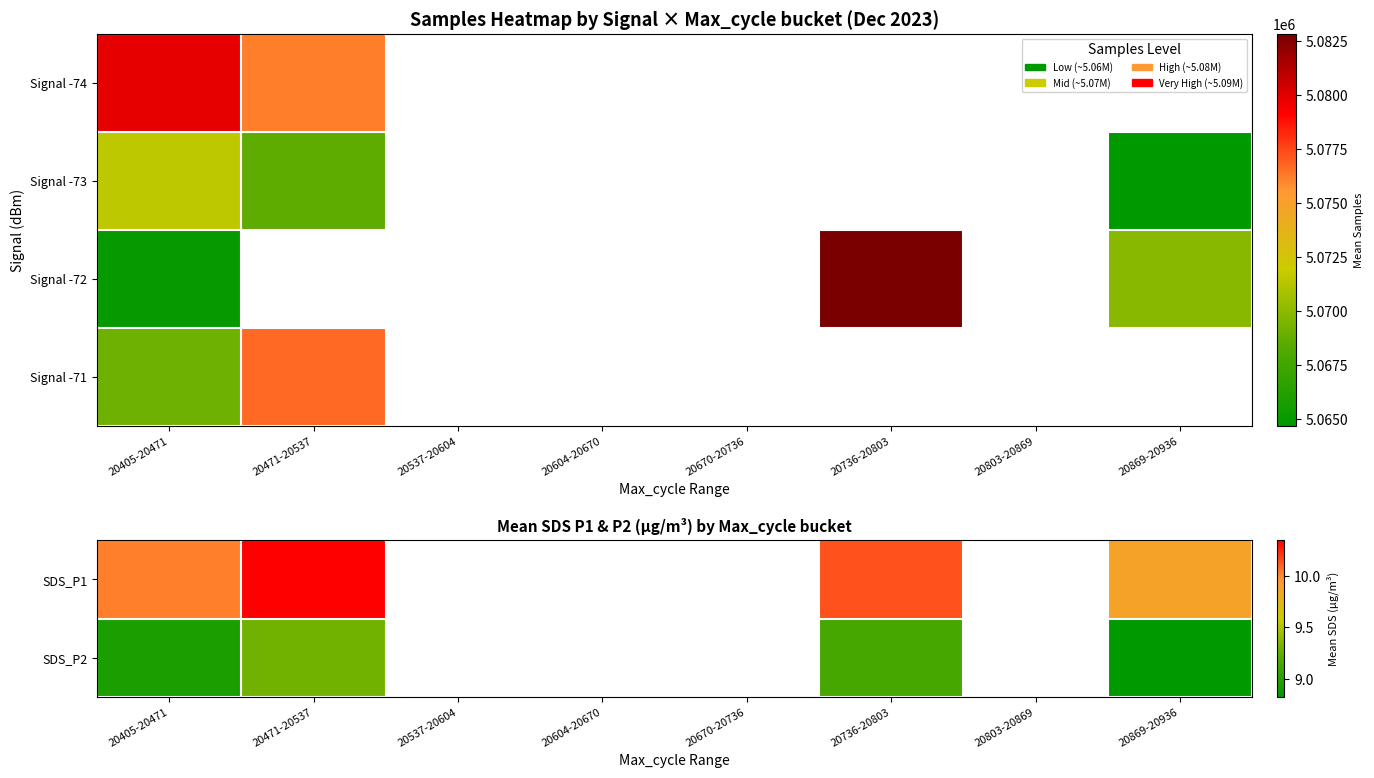

At how many categories does at least one series exceed 3529237?

4